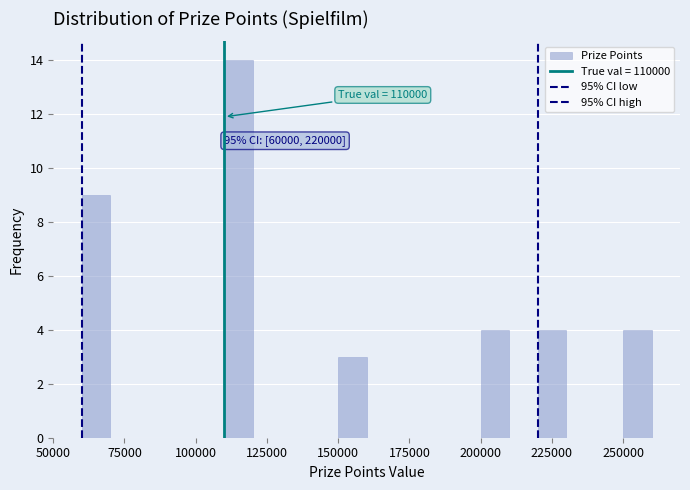

Read against the x-axis, roughly where is the centre of the tallest bar?

115000